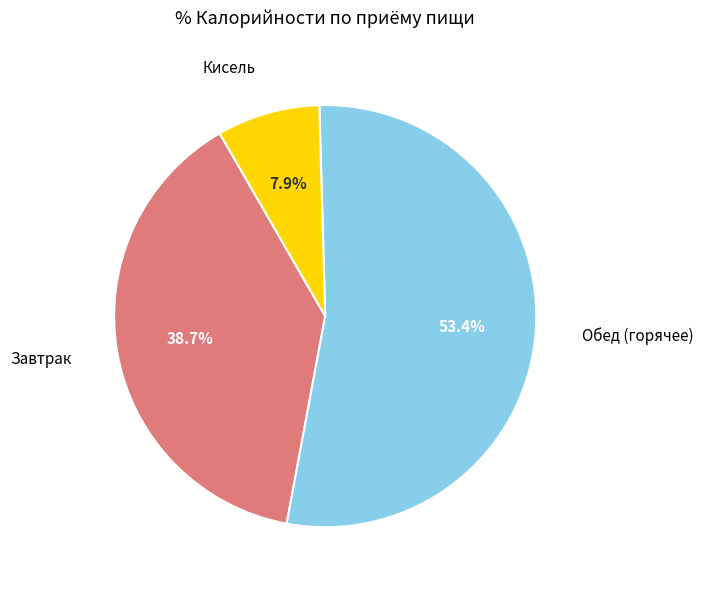

Does any single category account for the majority?

Yes